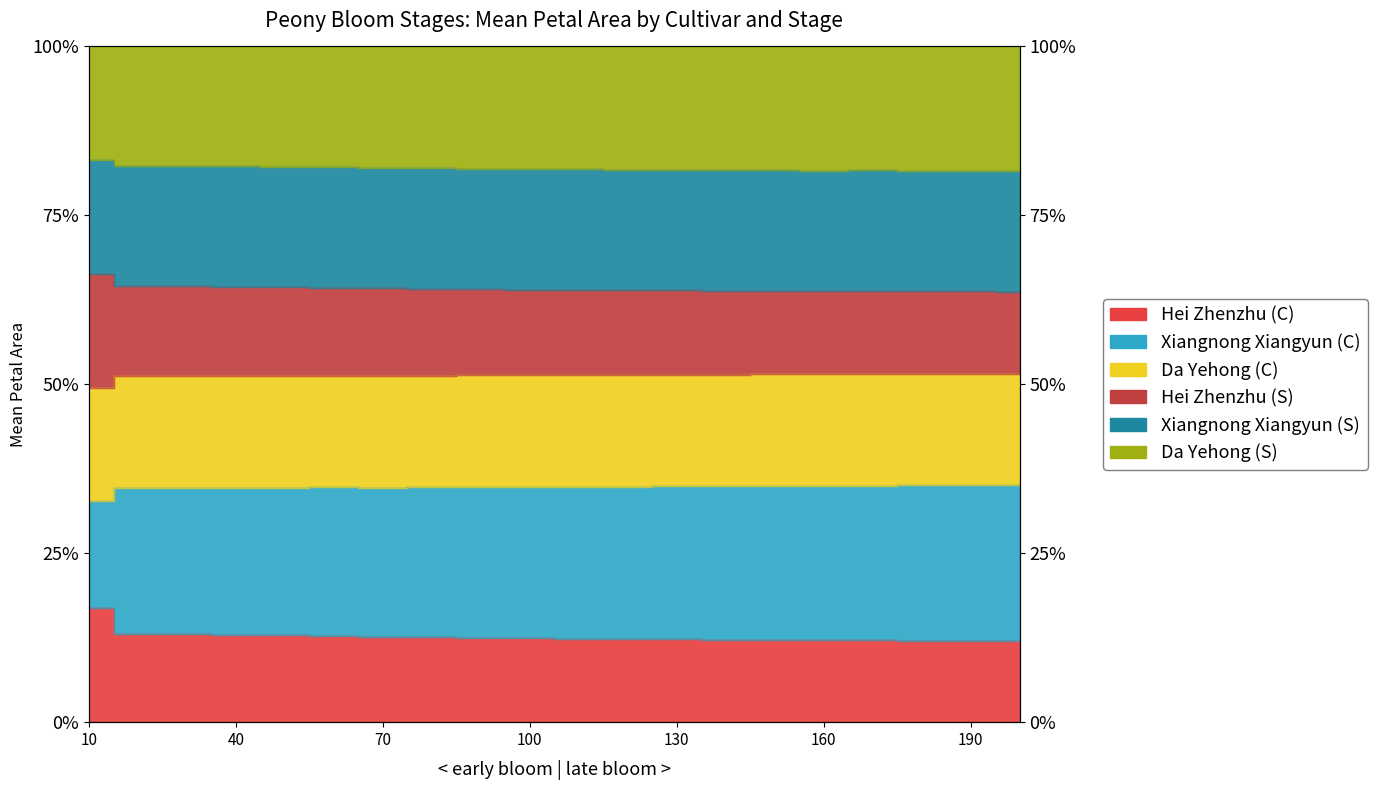

At which category is the sum across all series the highest?

10